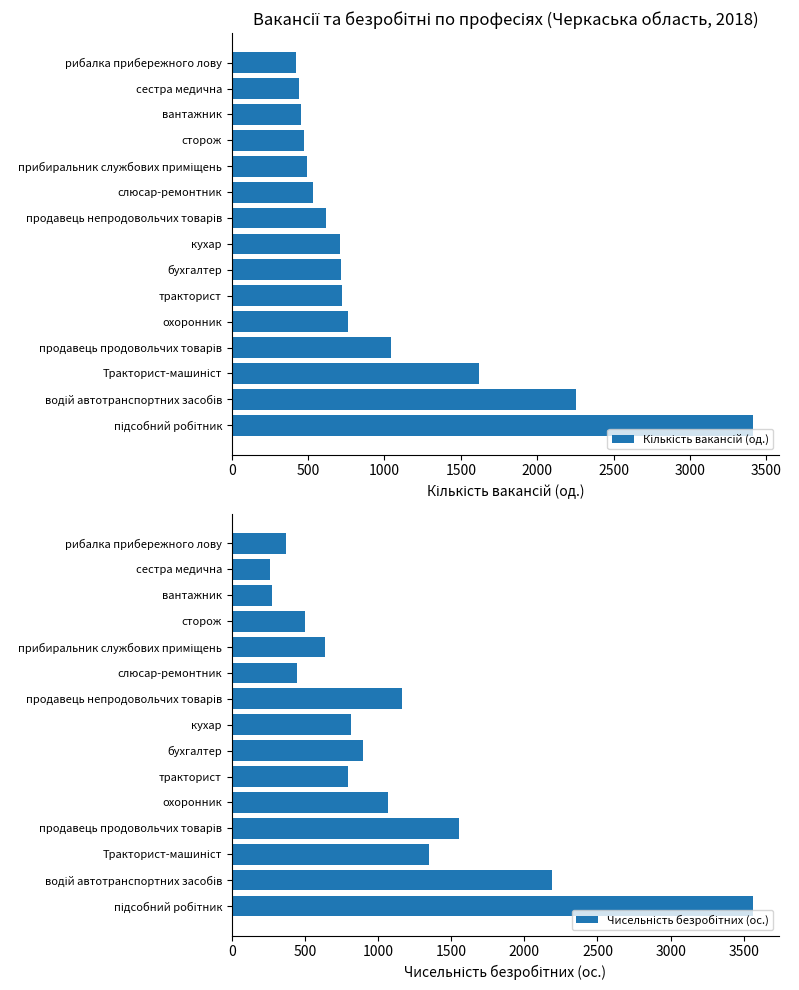

Between 1500 and 4000, which series saw the biggest shift?

Кількість вакансій (од.)